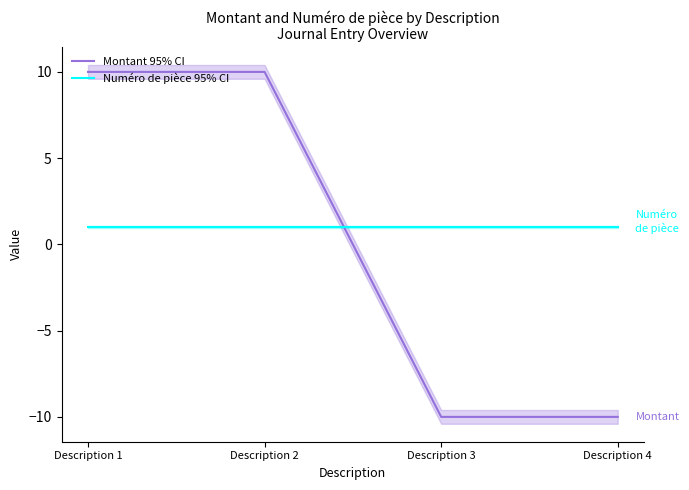

What is the sum of all Numéro de pièce 95% CI values?

4